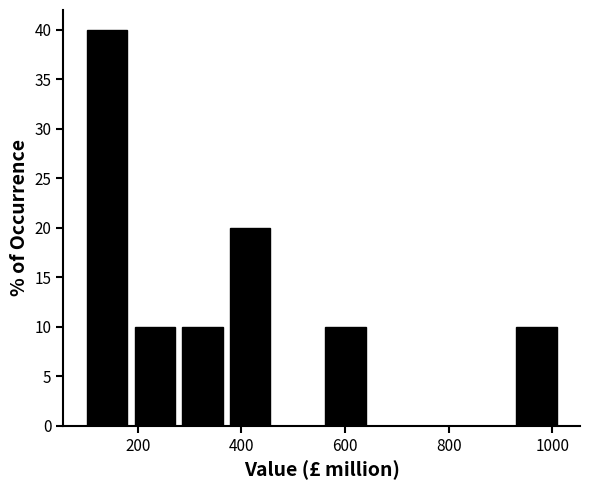

Reading left to right, list every bar in this chart as the range it spans on the x-axis followed by its height. Neither the bar edges nor the heights are printed on the chart, so give them approximately, as read against the axes.

100 to 180: 40
180 to 280: 10
280 to 380: 10
380 to 460: 20
460 to 560: 0
560 to 640: 10
640 to 740: 0
740 to 840: 0
840 to 920: 0
920 to 1020: 10